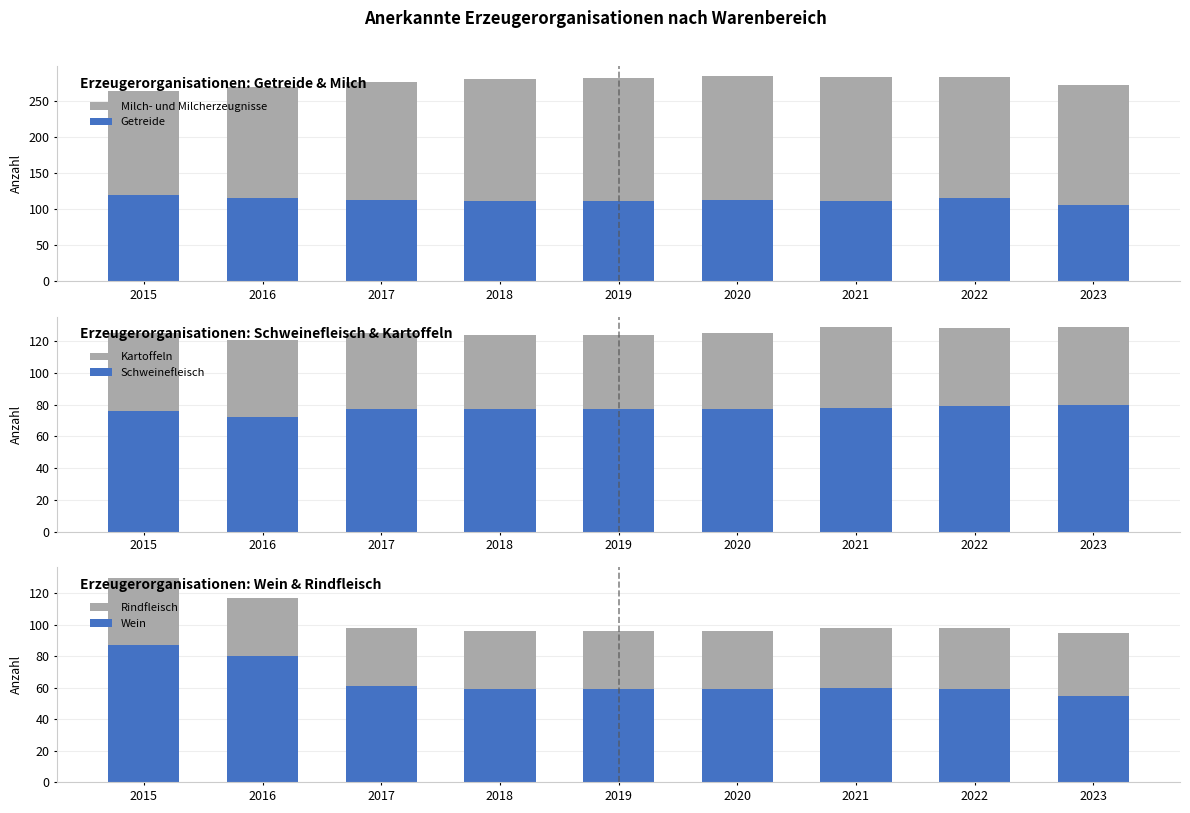

List the labels in order of Milch- und Milcherzeugnisse value, largest first.

2020, 2021, 2022, 2019, 2018, 2017, 2023, 2016, 2015